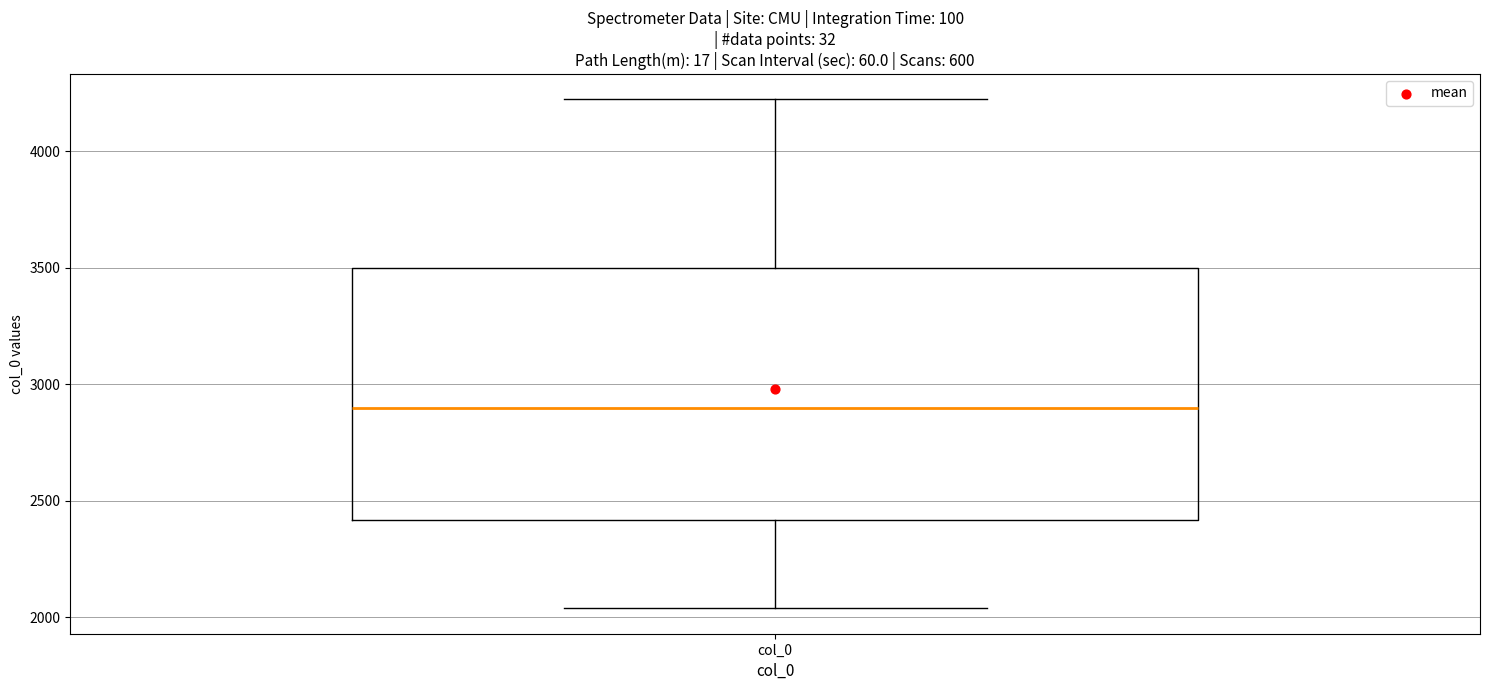

Read this box plot against the y-axis: the position of the median line, the range covered by the box, and the ends of both whiskers. The values are not printed on the chart, so give them approximately, as read against the axis.

median 2900, box 2400 to 3500, whiskers 2050 to 4200